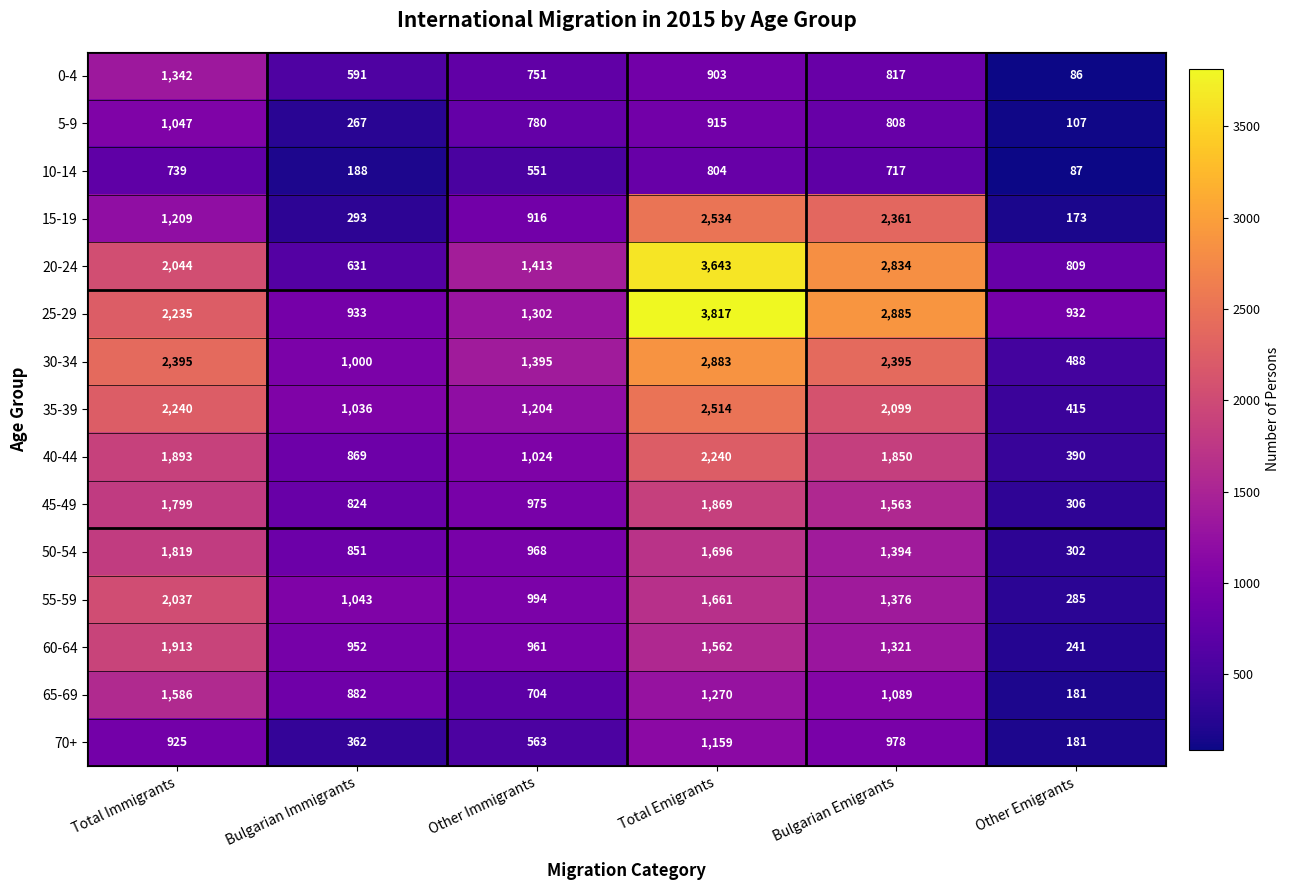

Rank the categories by 5-9 value from highest to lowest.

Total Immigrants, Total Emigrants, Bulgarian Emigrants, Other Immigrants, Bulgarian Immigrants, Other Emigrants